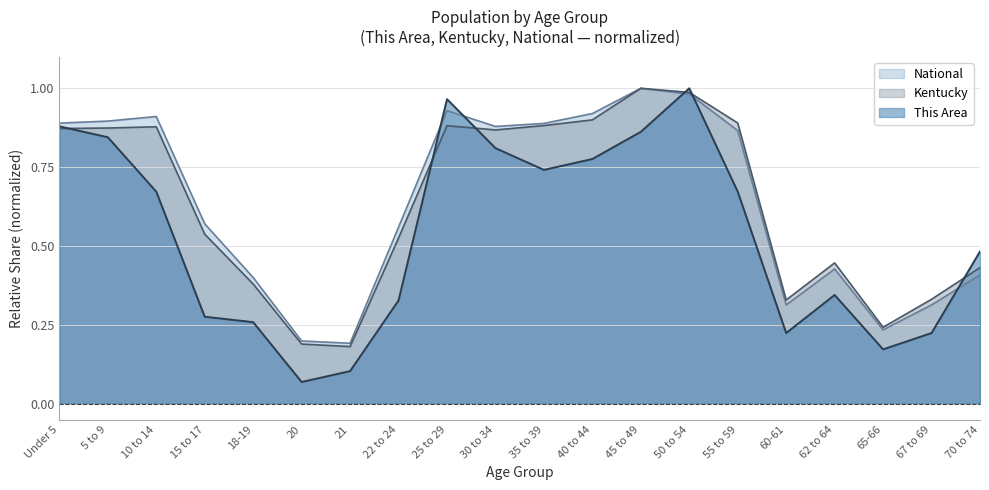

Which series has the largest total across all categories?

National